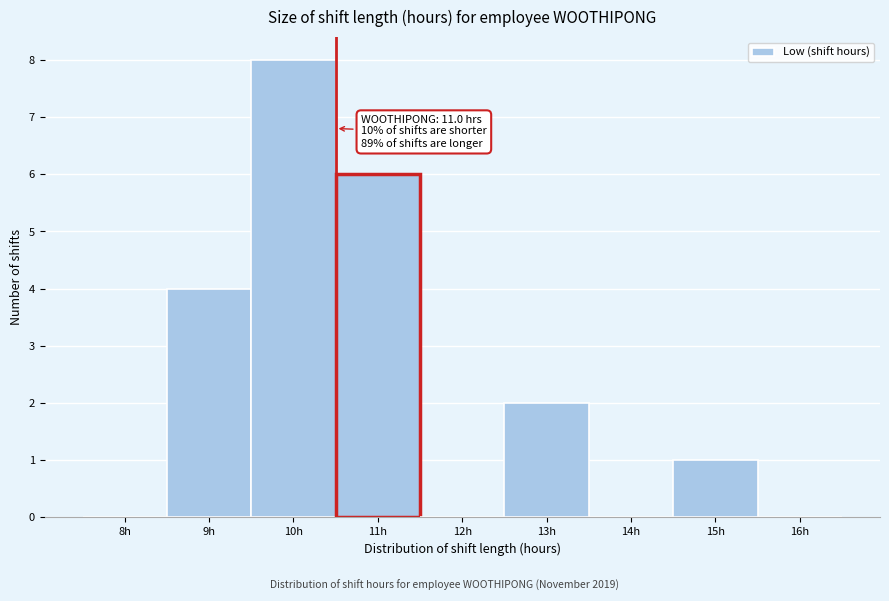

Reading right to left, what are all the values shown in this chart?

16h=0	15h=1	14h=0	13h=2	12h=0	11h=6	10h=8	9h=4	8h=0